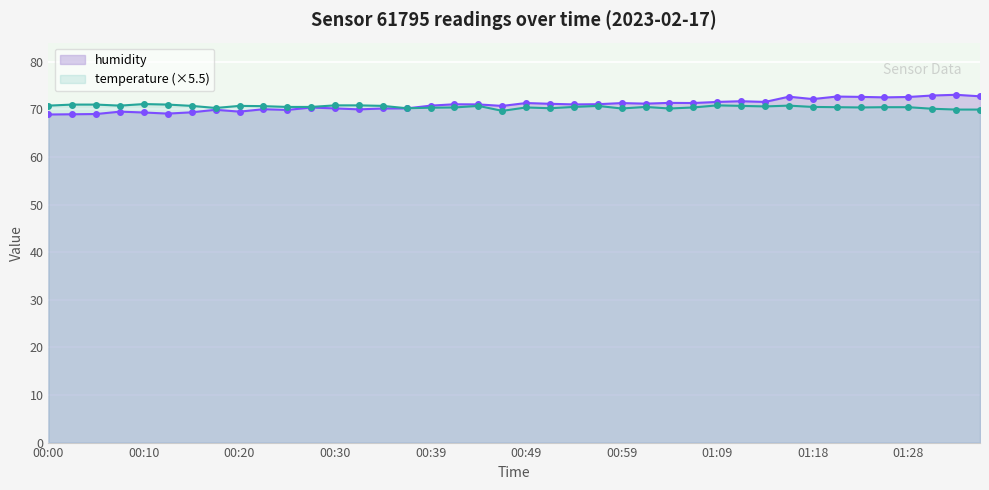

At how many categories does at least one series exceed 68?

40